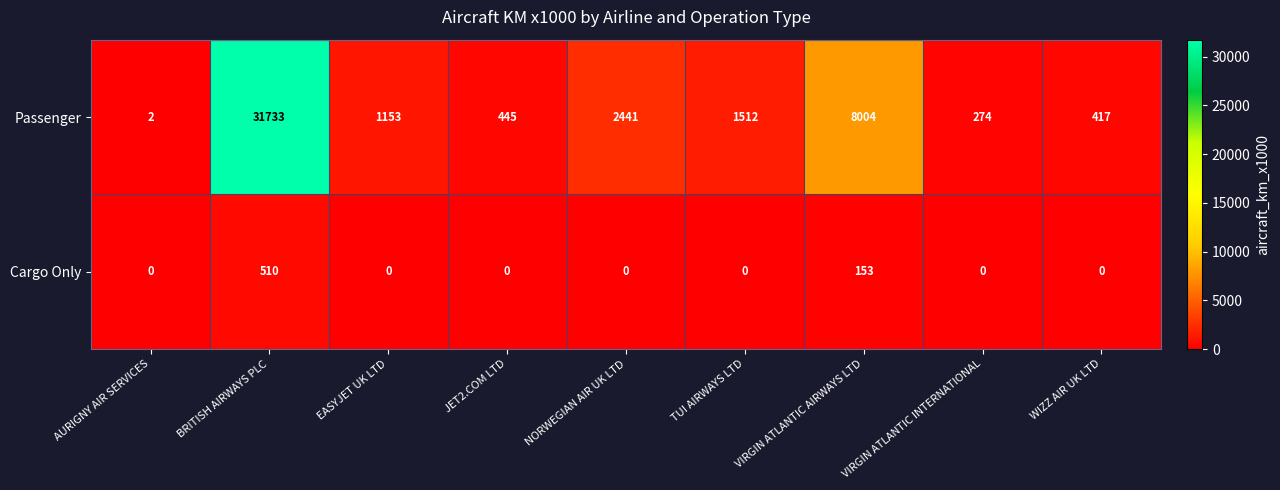

Which series changed the most between NORWEGIAN AIR UK LTD and WIZZ AIR UK LTD?

Passenger